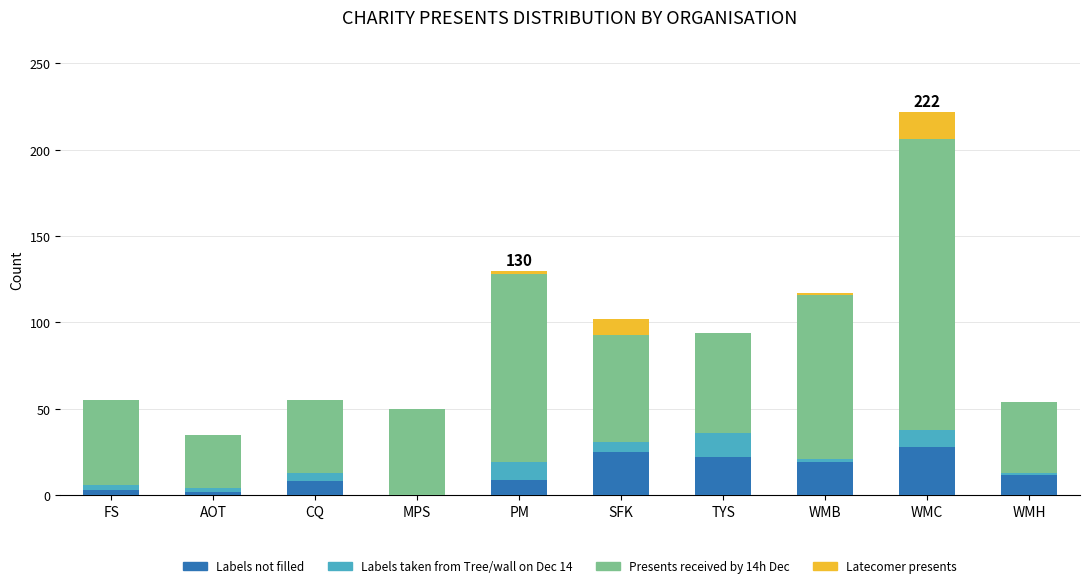

What is the total value across all series at WMC?

222